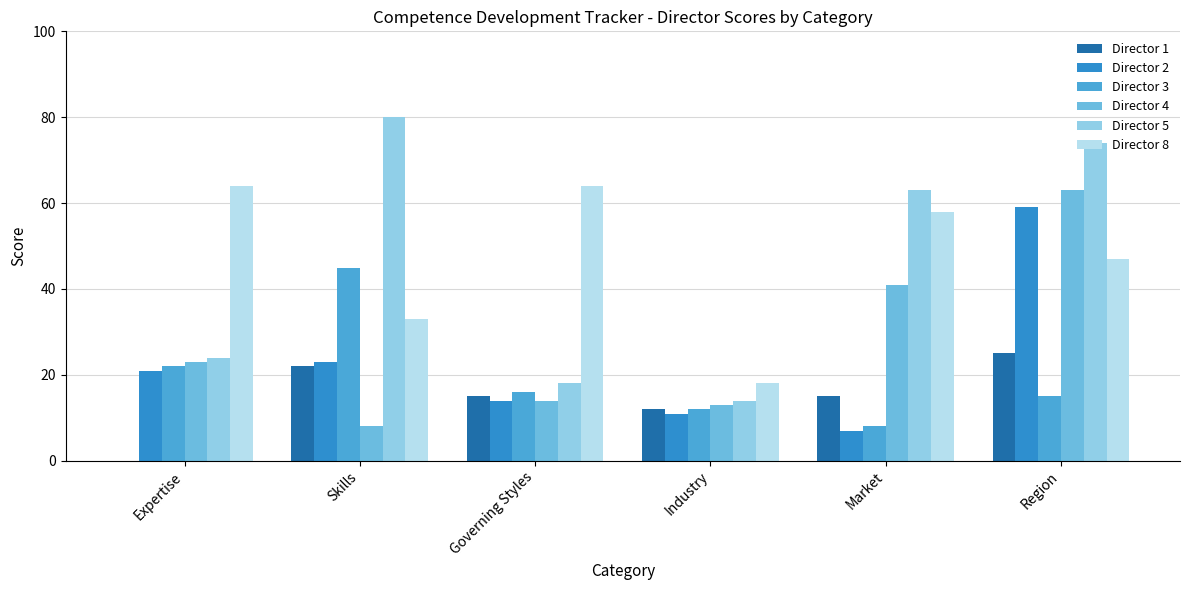

What is the total value across all series at Expertise?

154